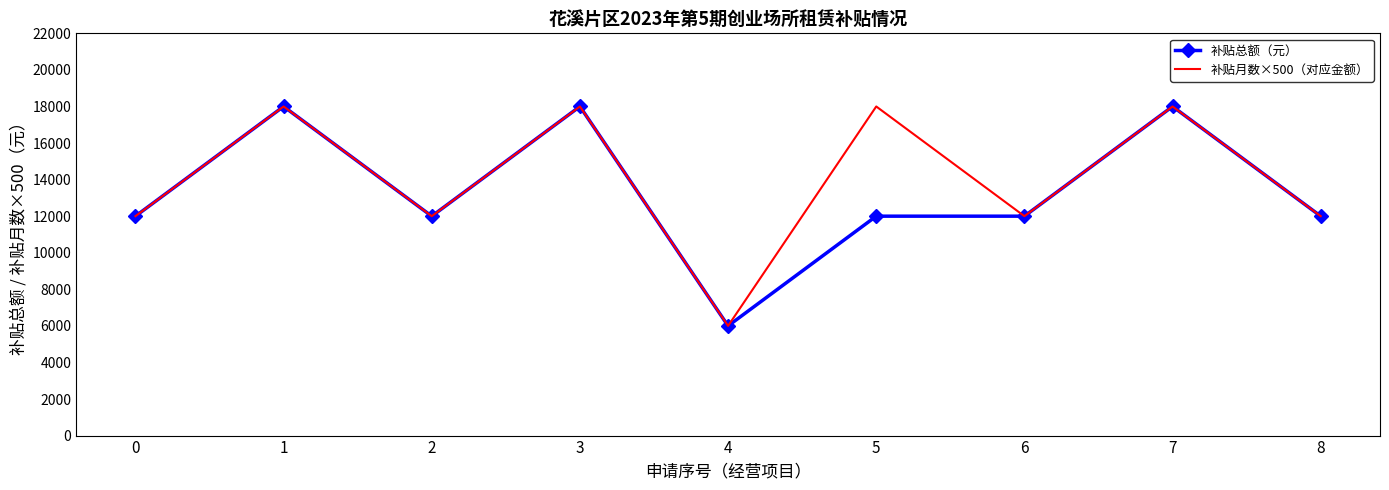

True or false: 补贴月数×500（对应金额） has a value of 6838 at 0.

False